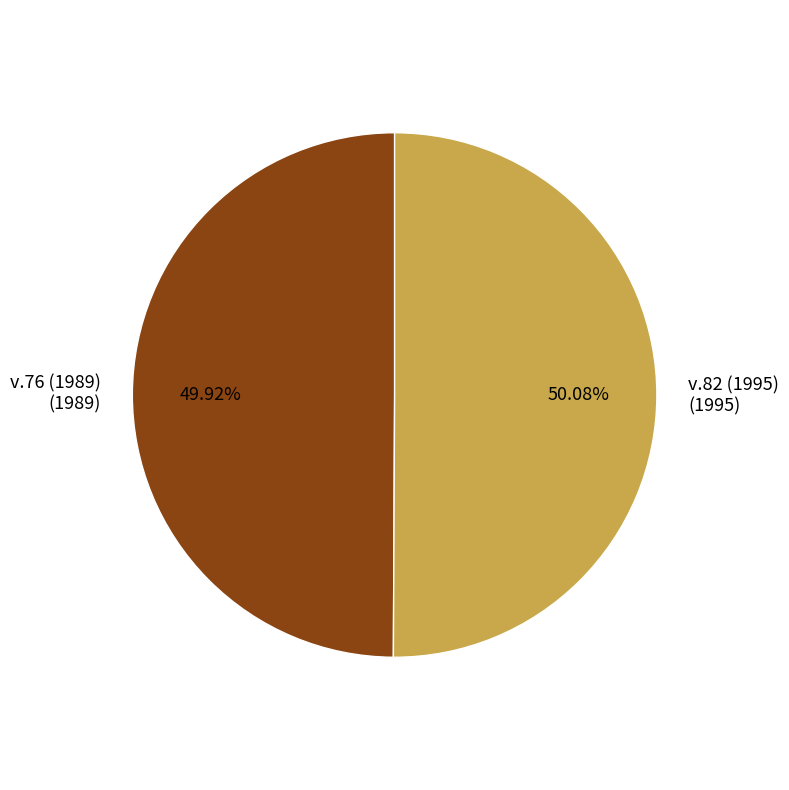

Do v.76 (1989) (1989) and v.82 (1995) (1995) together represent more than half of the pie?

Yes